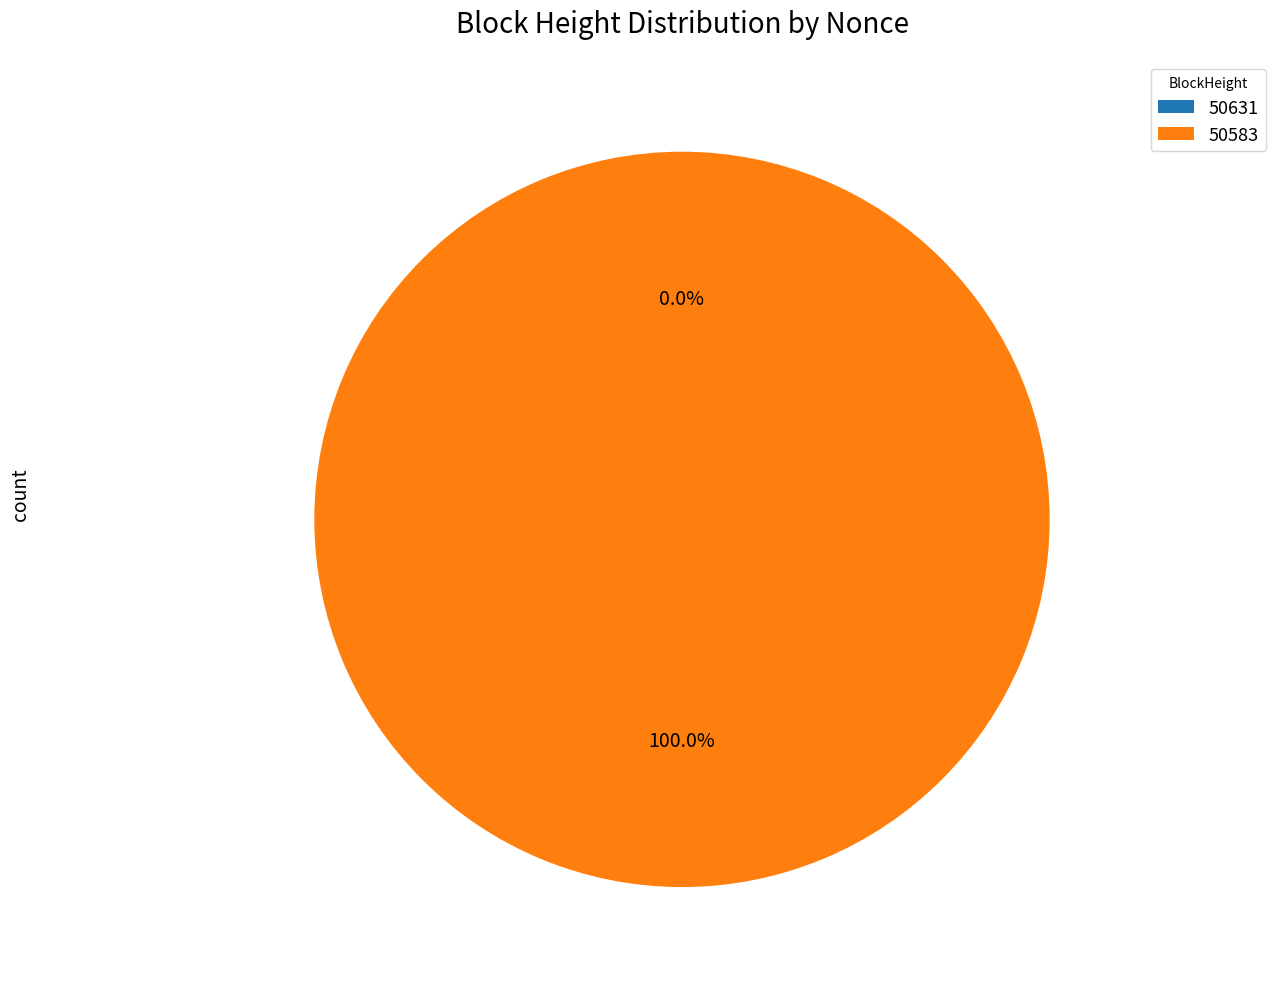

How many slices are in this pie chart?

2